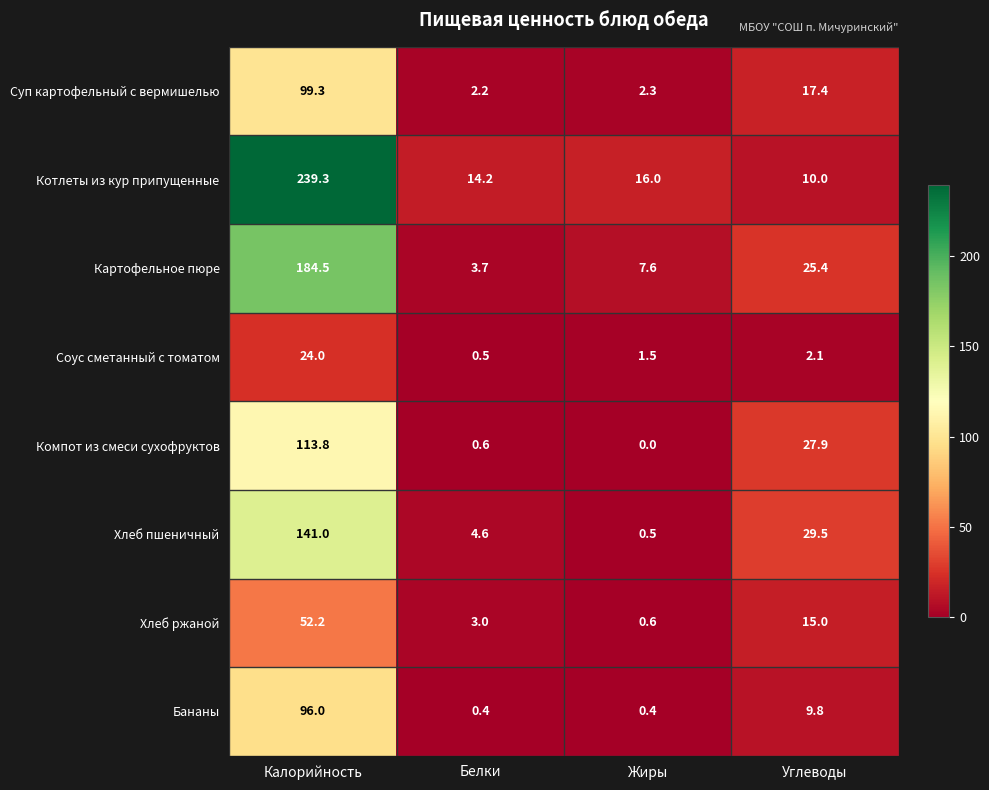

What is the difference between the second highest and minimum values in the Суп картофельный с вермишелью series?

15.2